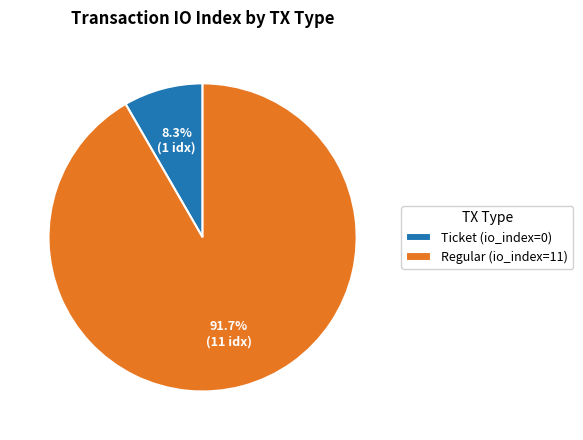

Do Ticket (io_index=0) and Regular (io_index=11) together represent more than half of the pie?

Yes